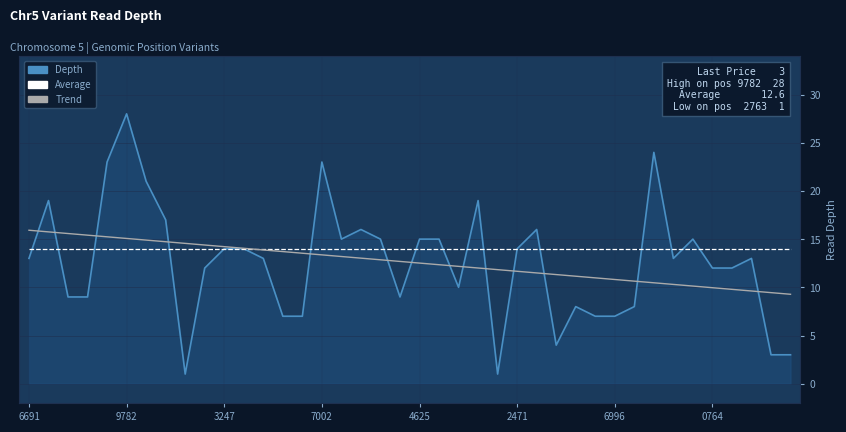

What is the sum of all Average values?

560.0